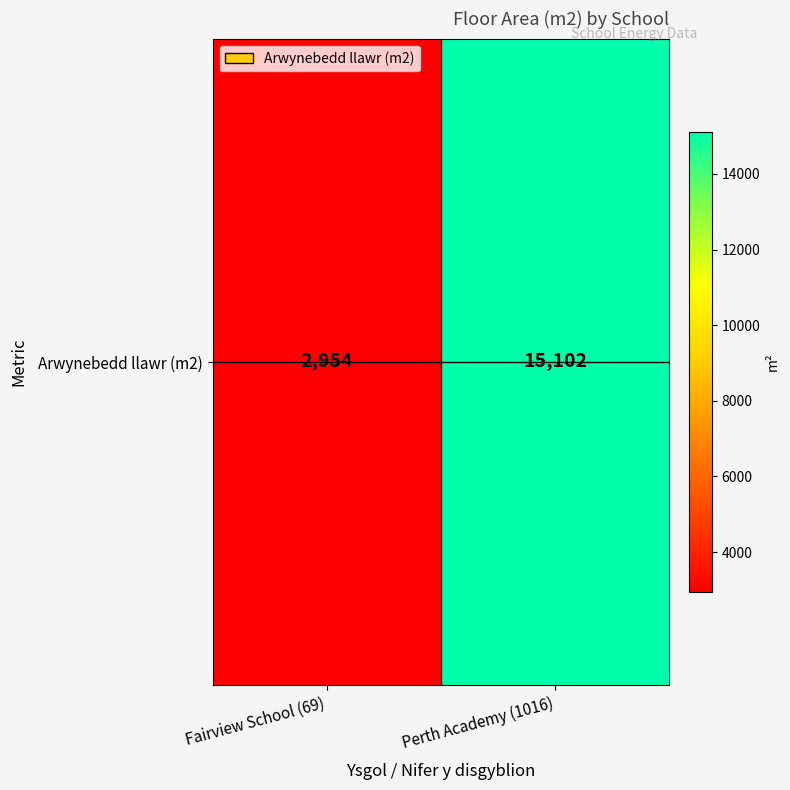

Reading left to right, list all the values displayed in this chart.

2954	15102